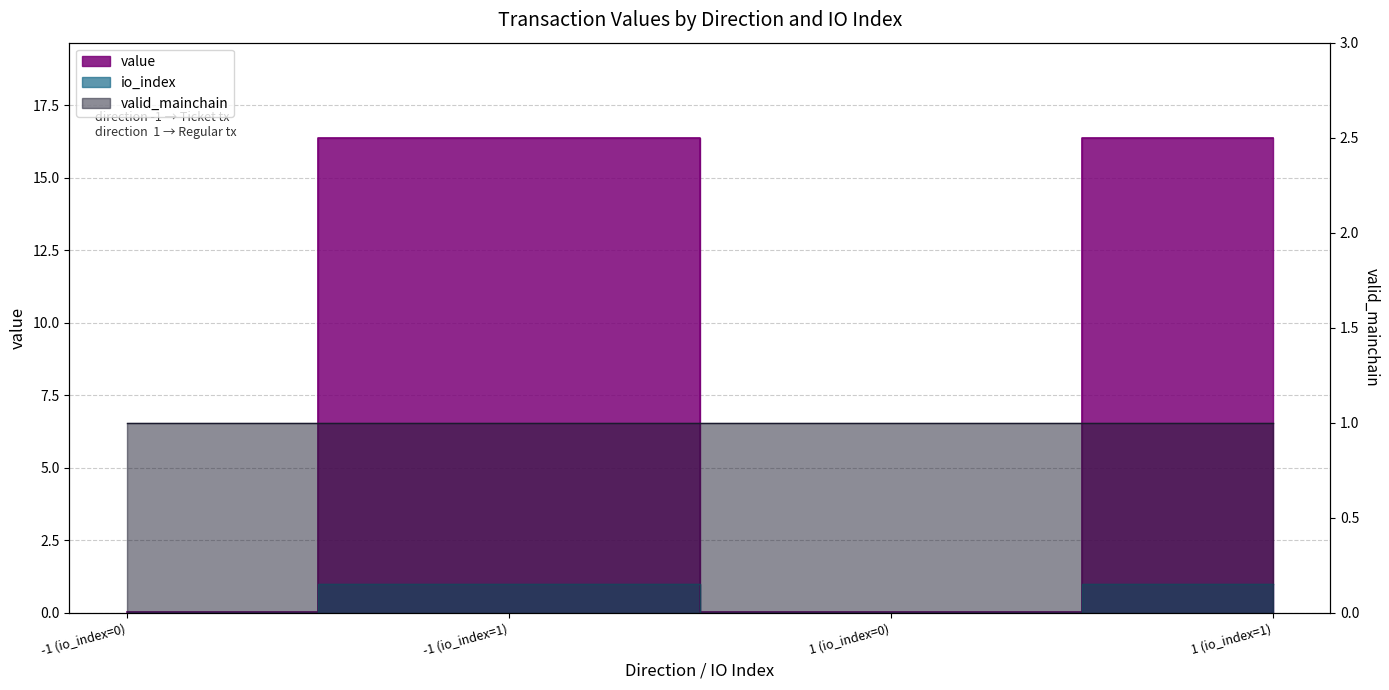

What is the label of the 3rd point from the right?

-1 (io_index=1)